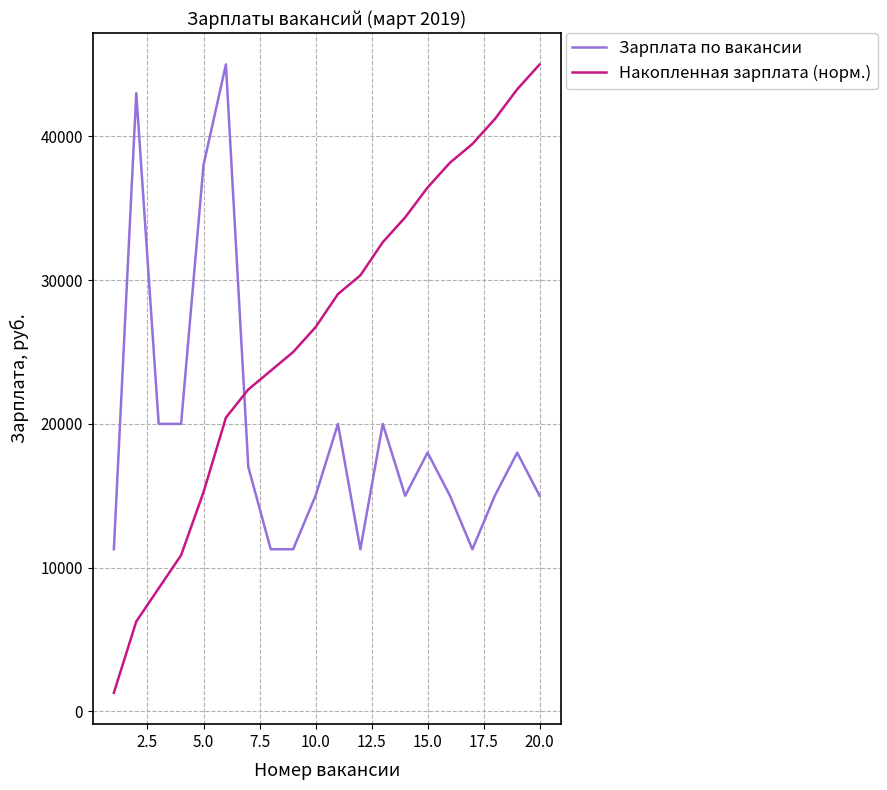

After their last crossing, which series has the higher values: Накопленная зарплата (норм.) or Зарплата по вакансии?

Накопленная зарплата (норм.)